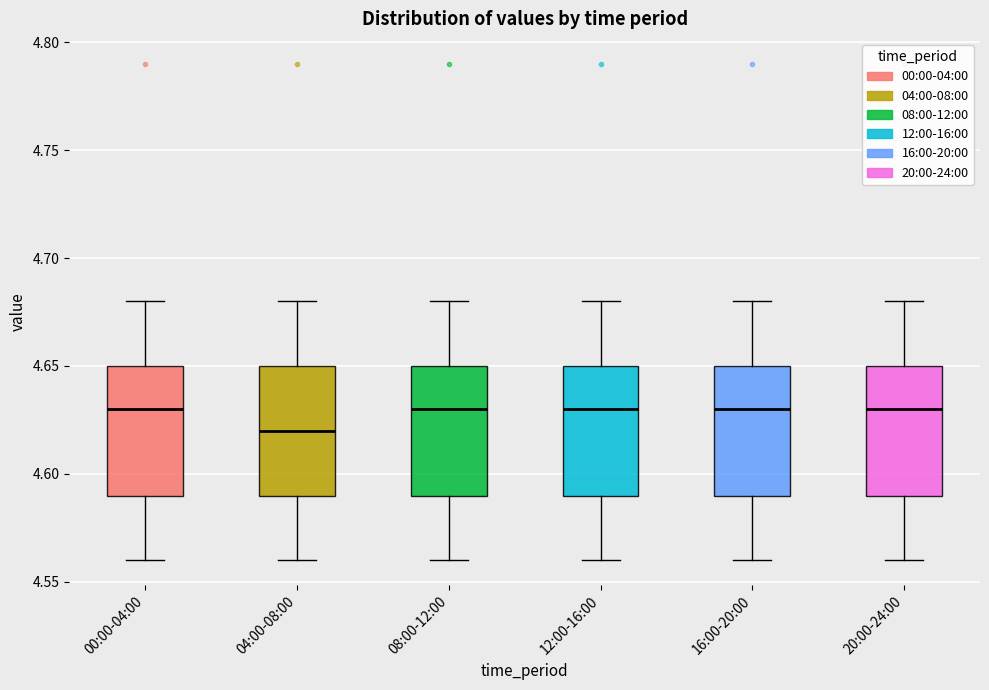

Reading left to right, transcribe this box plot: for each box, give where its median line is, the range the box spans, and where its two whiskers end, as read against the y-axis. The values are not printed on the chart, so give them approximately, as read against the axis.

00:00-04:00: median 4.63, box 4.59 to 4.65, whiskers 4.56 to 4.68
04:00-08:00: median 4.62, box 4.59 to 4.65, whiskers 4.56 to 4.68
08:00-12:00: median 4.63, box 4.59 to 4.65, whiskers 4.56 to 4.68
12:00-16:00: median 4.63, box 4.59 to 4.65, whiskers 4.56 to 4.68
16:00-20:00: median 4.63, box 4.59 to 4.65, whiskers 4.56 to 4.68
20:00-24:00: median 4.63, box 4.59 to 4.65, whiskers 4.56 to 4.68